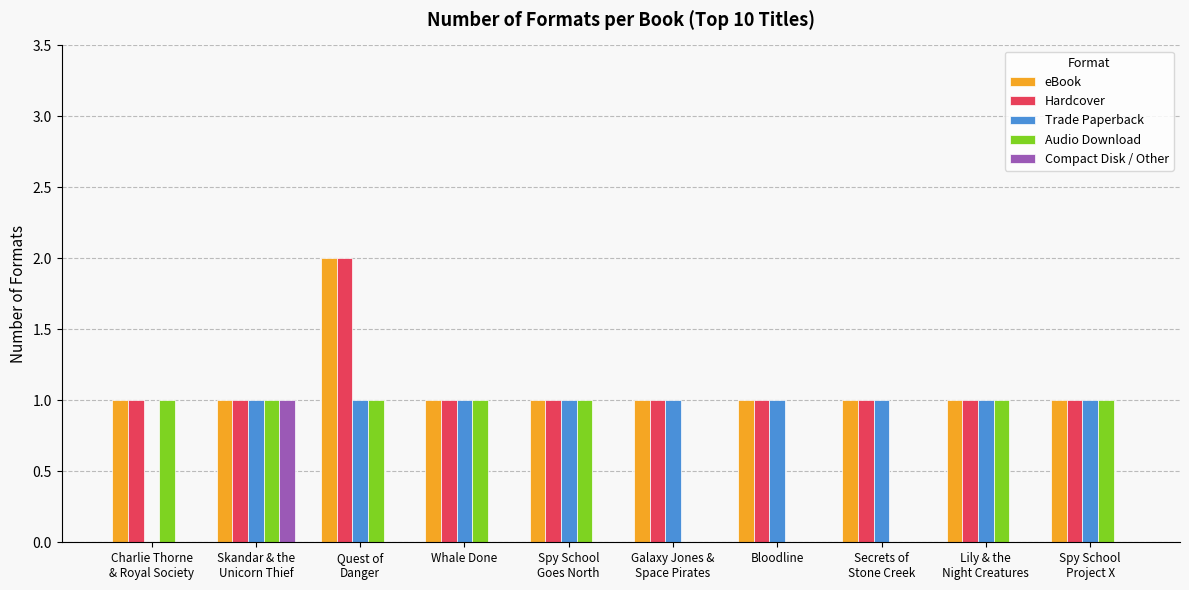

What is the total value across all series at Bloodline?

3